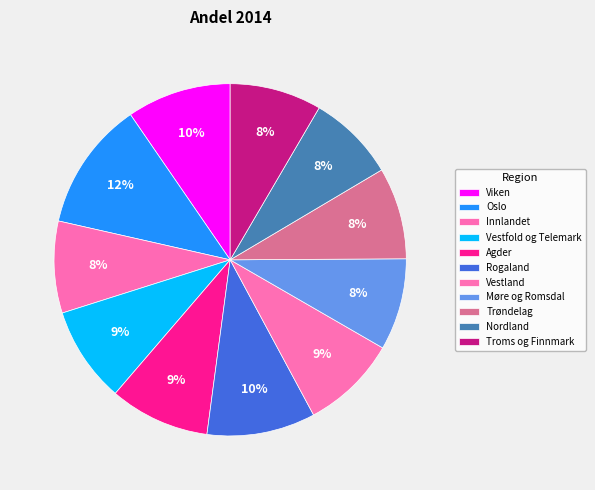

To the nearest percent, what portion does Nordland represent?

8%